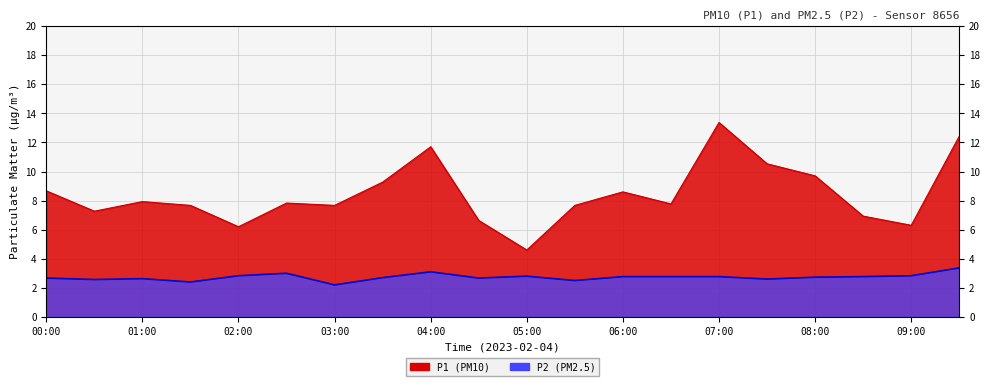

At which label does P1 first exceed 7?

00:00